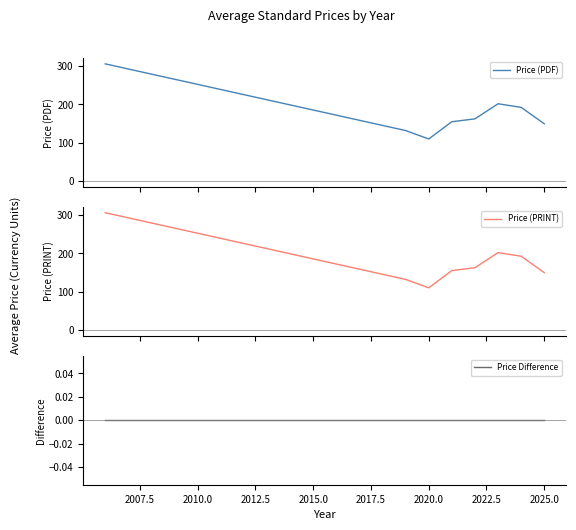

What is the greatest value displayed?

306.0